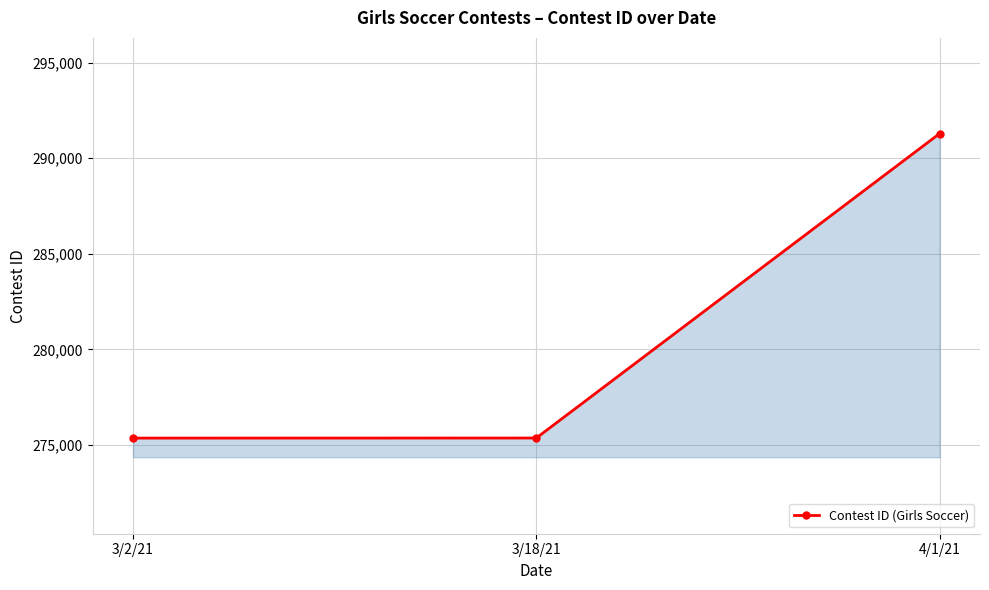

What is the minimum value shown in the chart?

275362